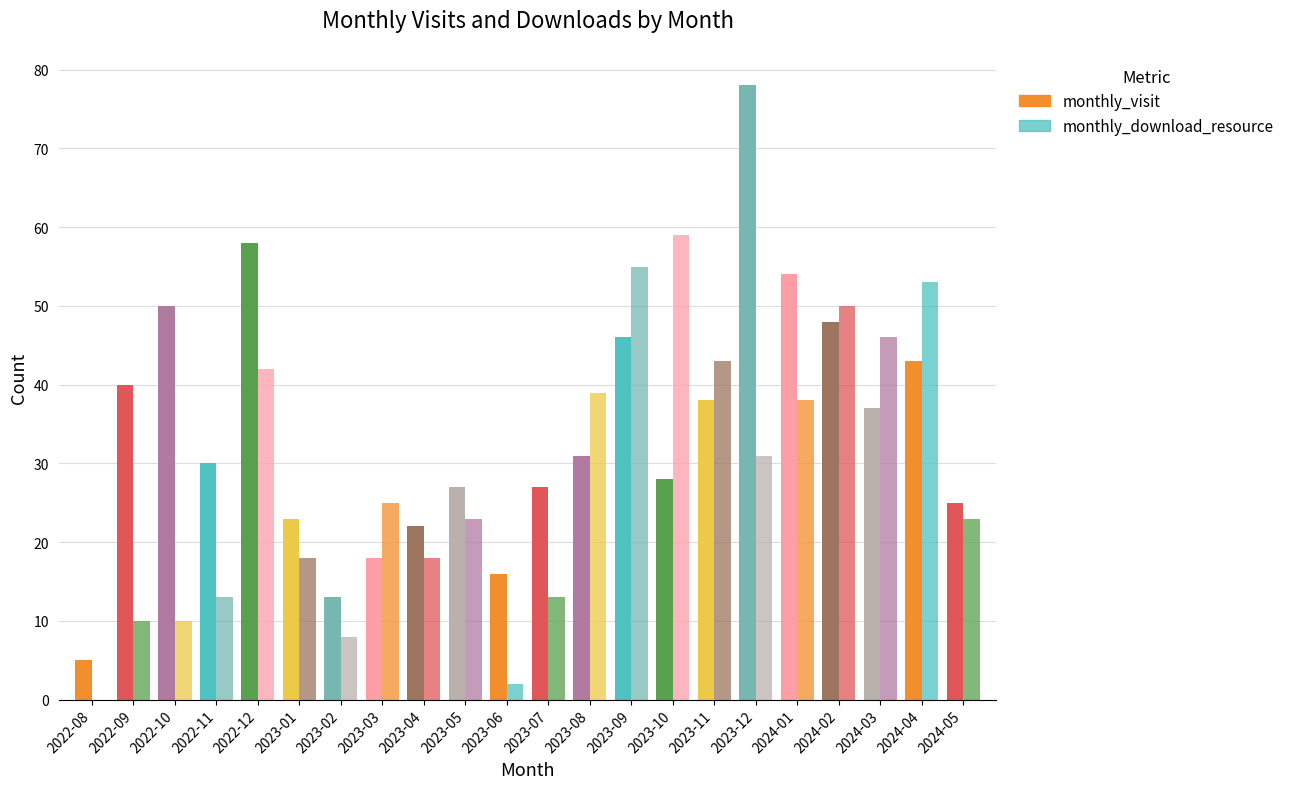

At 2022-09, list the series in order from smallest to largest.

monthly_download_resource, monthly_visit